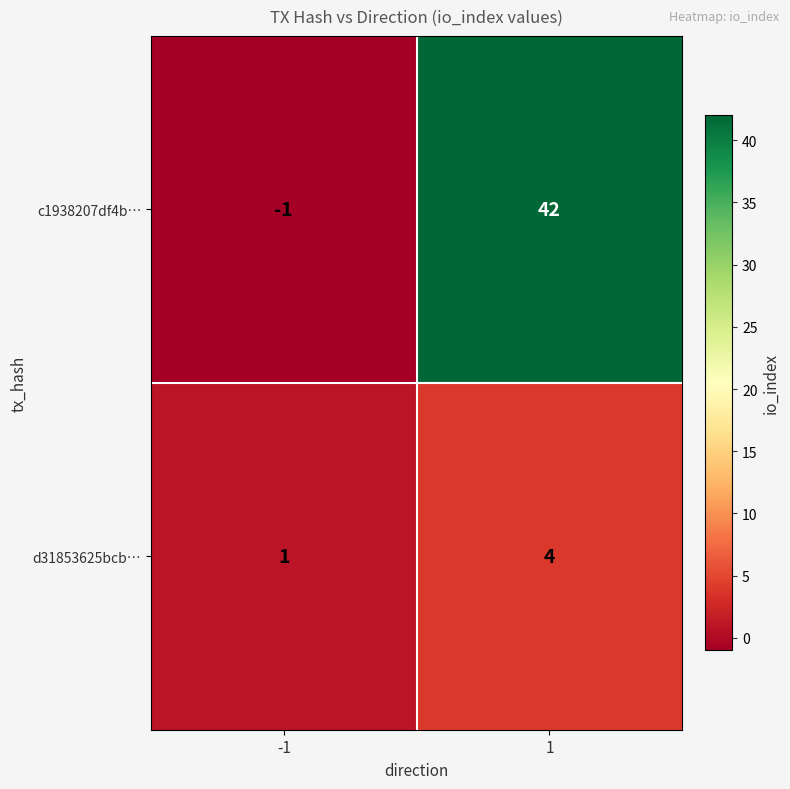

Rank the series by their maximum value, from lowest to highest.

d31853625bcb…, c1938207df4b…